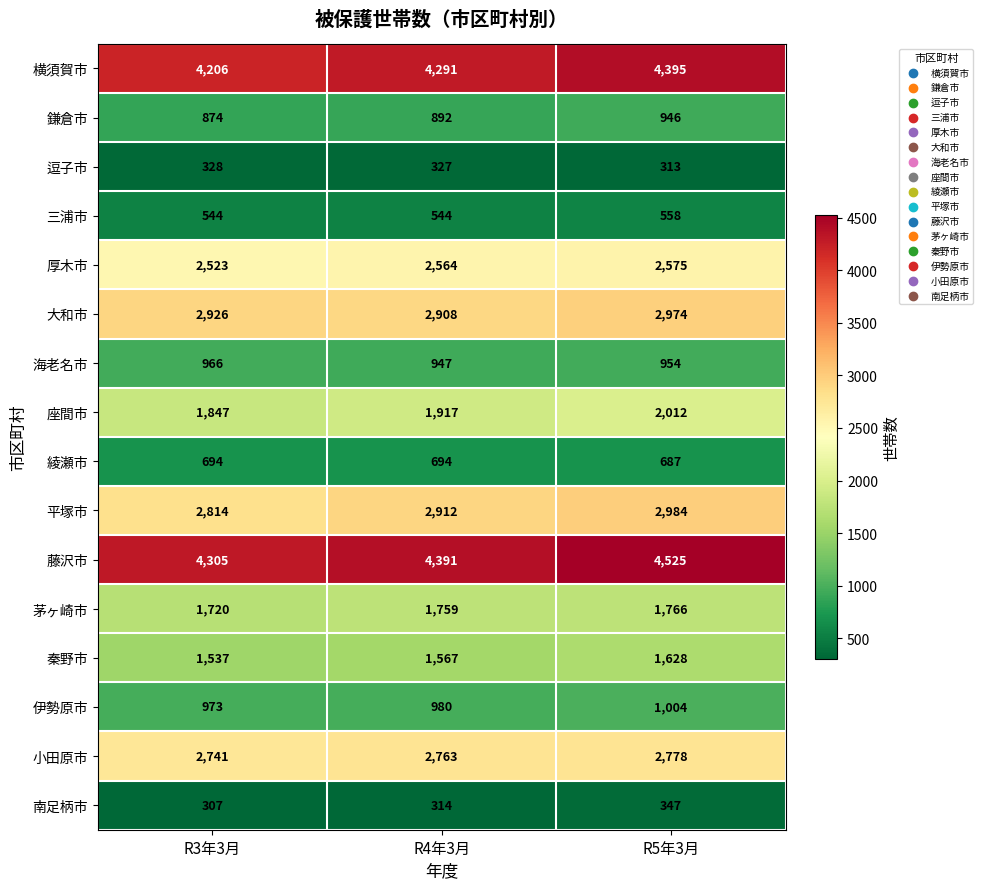

What is the sum of all 三浦市 values?

1646